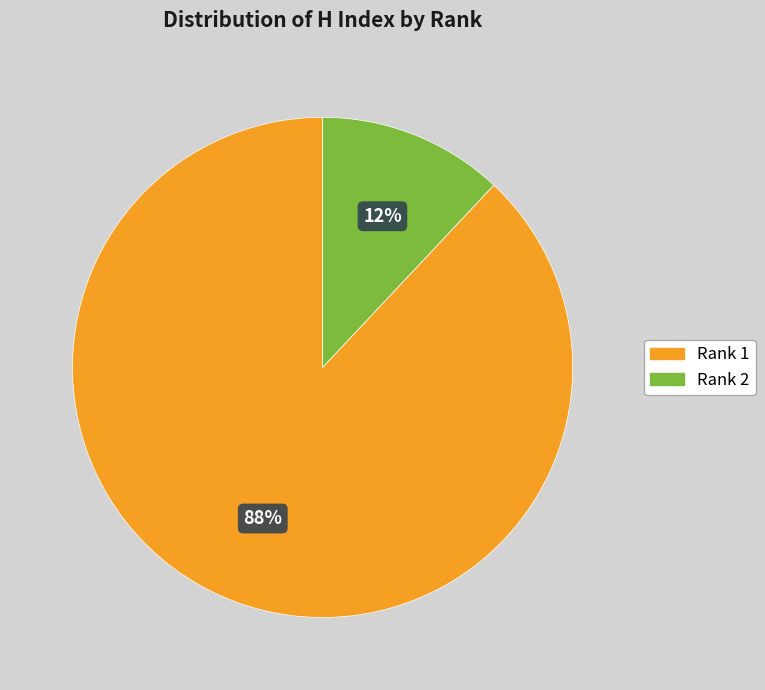

Combined, do Rank 2 and Rank 1 account for over 50%?

Yes